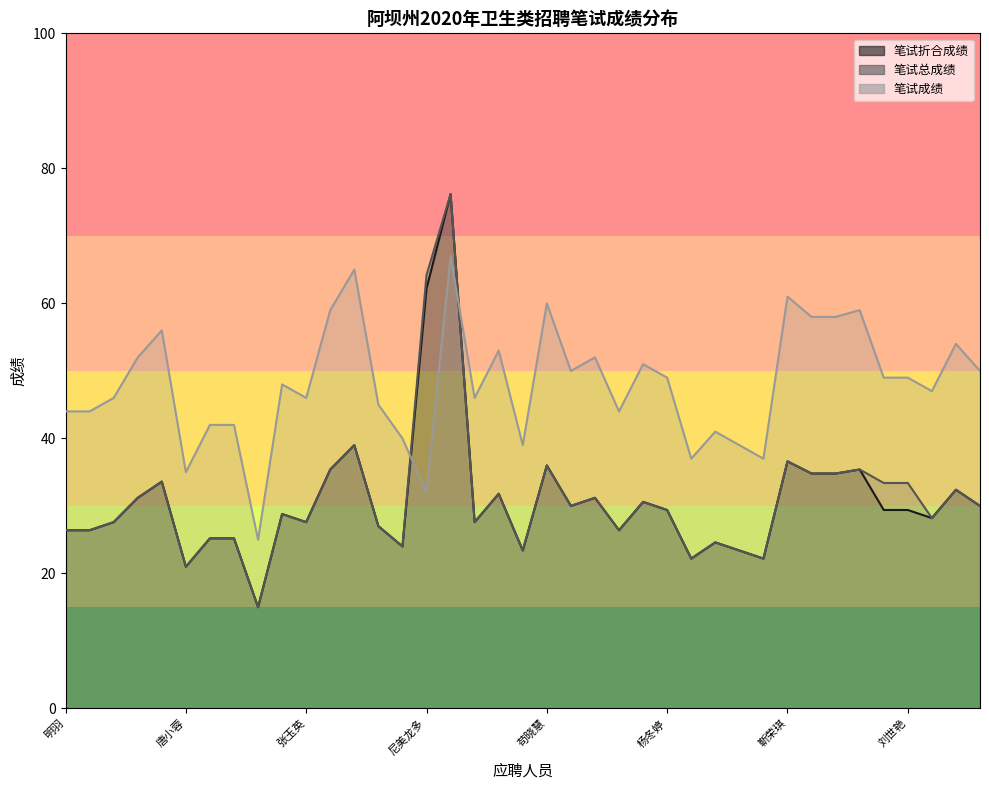

Where do 笔试成绩 and 笔试总成绩 first cross each other?

阿扎拉 and 尼美龙多